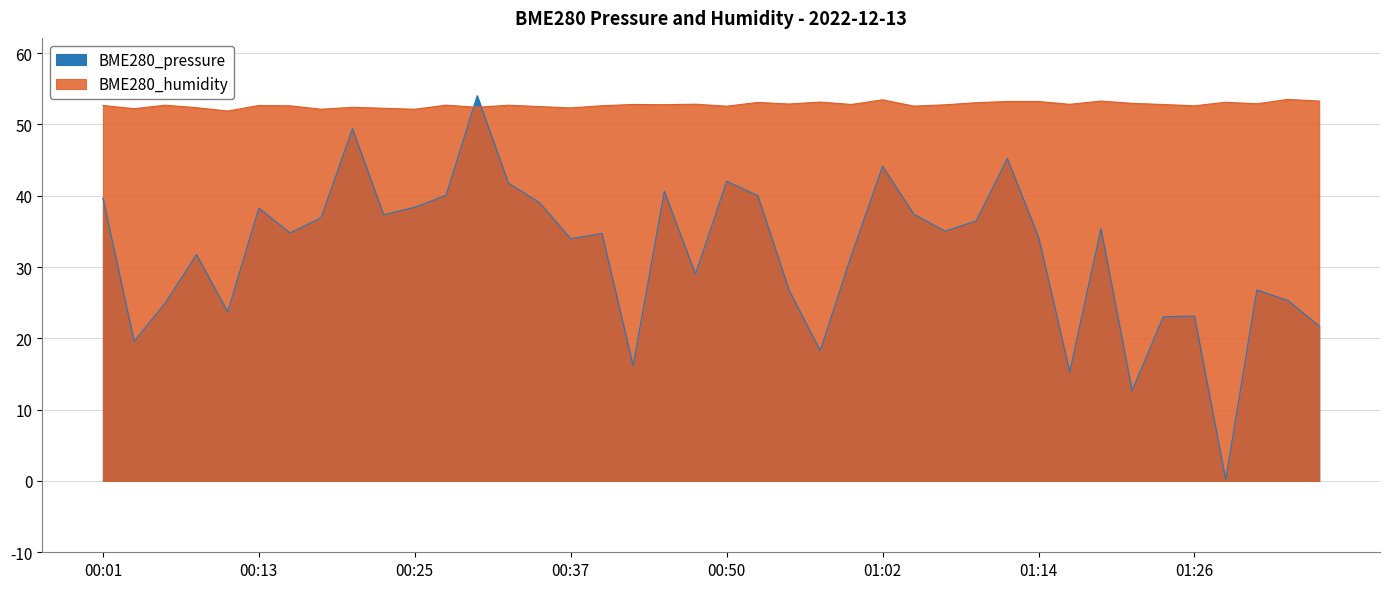

Rank the categories by BME280_pressure value from lowest to highest.

01:29, 01:22, 01:16, 00:42, 00:57, 00:03, 01:36, 01:24, 01:26, 00:11, 00:06, 01:34, 00:54, 01:31, 00:47, 00:59, 00:08, 00:37, 01:14, 00:40, 00:15, 01:06, 01:19, 01:09, 00:18, 00:23, 01:04, 00:13, 00:25, 00:35, 00:01, 00:52, 00:28, 00:45, 00:32, 00:50, 01:02, 01:12, 00:20, 00:30